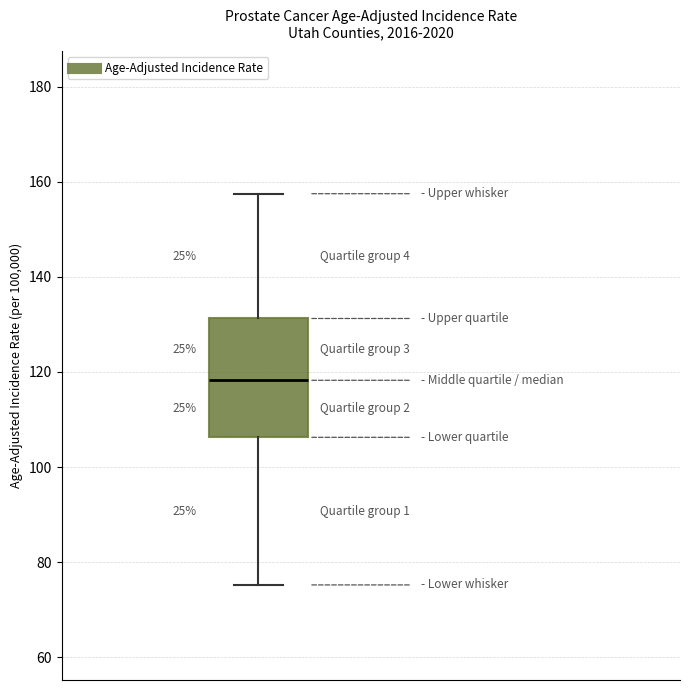

Transcribe this box plot: give where the median line is, the range the box spans, and where the two whiskers end, as read against the y-axis. The values are not printed on the chart, so give them approximately, as read against the axis.

median 118, box 106 to 132, whiskers 76 to 158